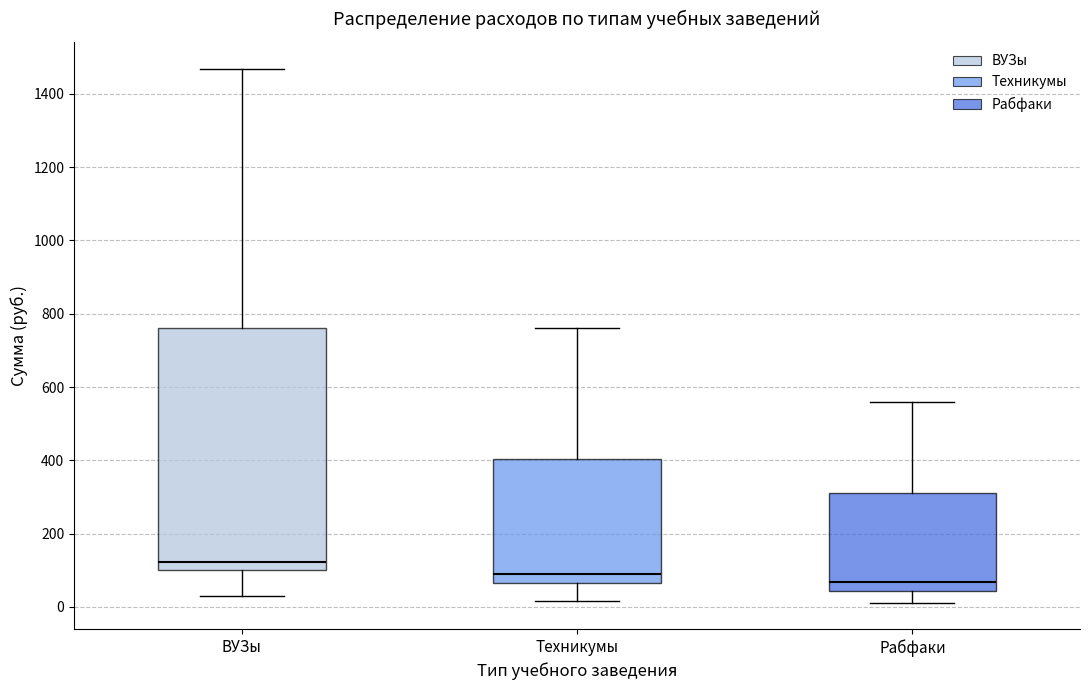

Reading left to right, transcribe this box plot: for each box, give where its median line is, the range the box spans, and where its two whiskers end, as read against the y-axis. The values are not printed on the chart, so give them approximately, as read against the axis.

ВУЗы: median 120, box 100 to 760, whiskers 40 to 1460
Техникумы: median 80, box 60 to 400, whiskers 20 to 760
Рабфаки: median 60, box 40 to 320, whiskers 20 to 560